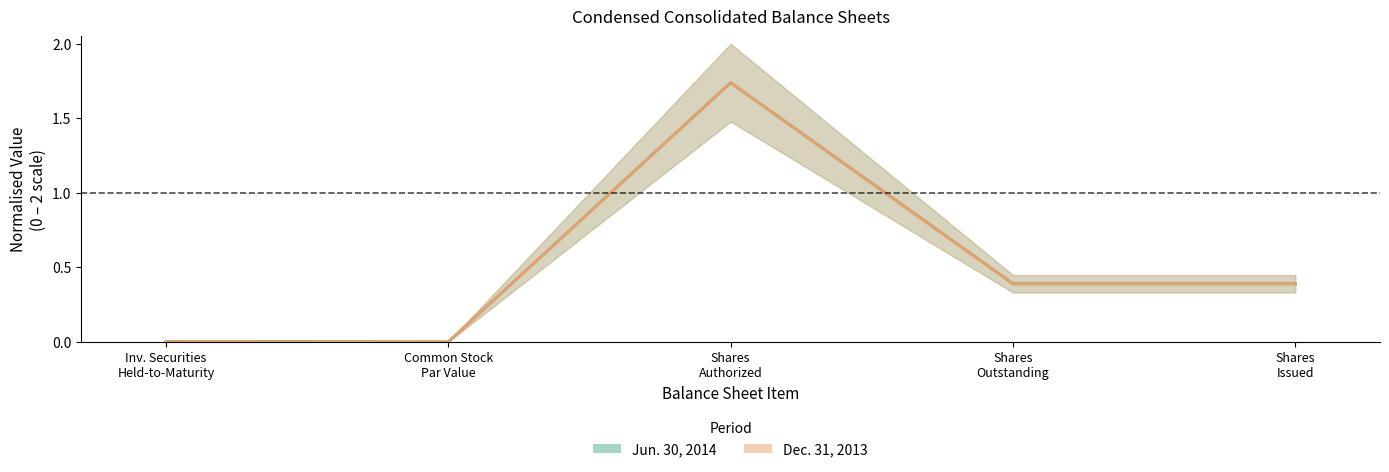

Between Common Stock Par Value and Shares Outstanding, which series saw the biggest shift?

Jun. 30, 2014